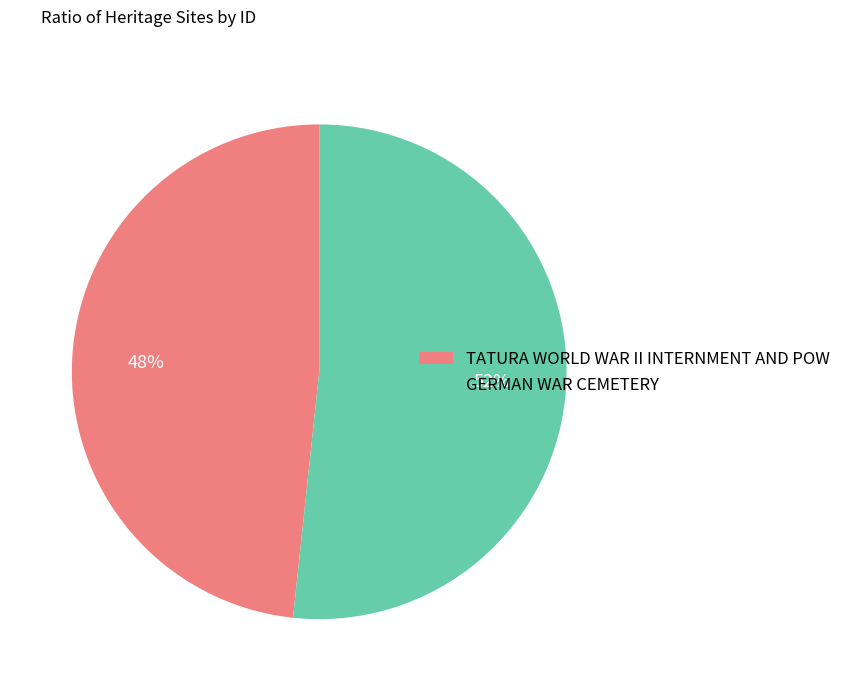

What is the ratio of the value at GERMAN WAR CEMETERY to the value at TATURA WORLD WAR II INTERNMENT AND POW?

1.1